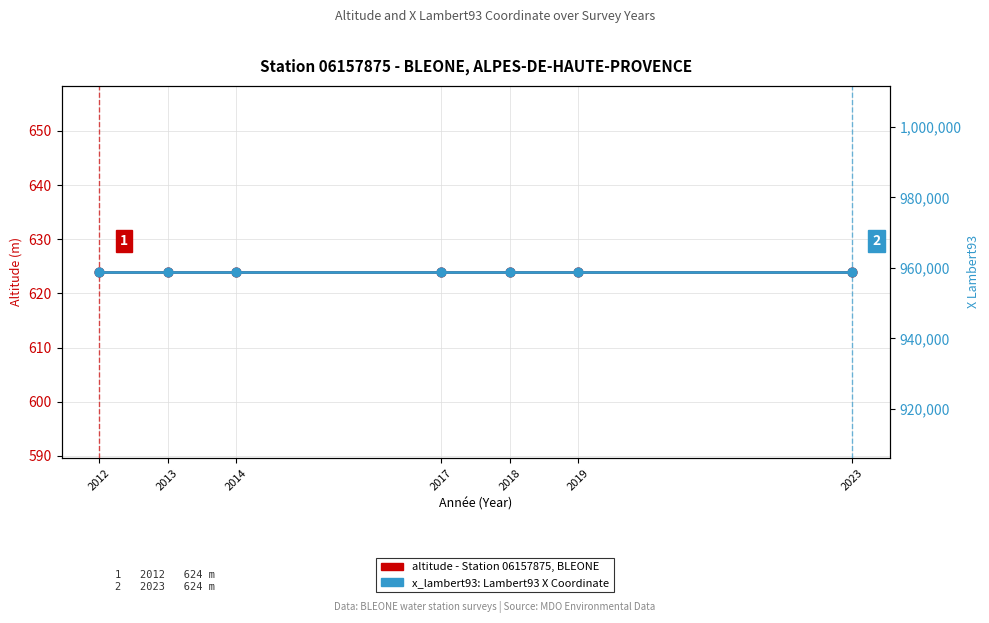

Which series reaches the minimum Y coordinate?

altitude